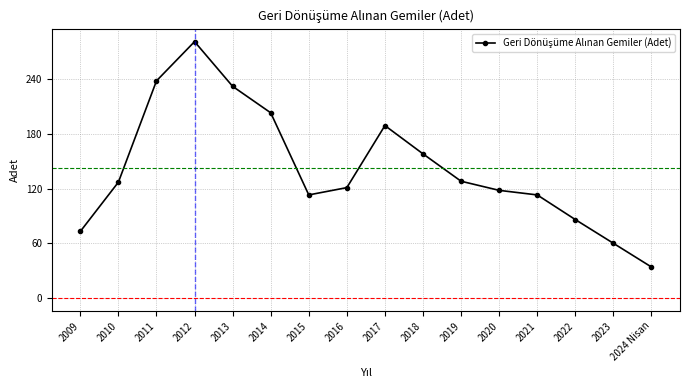

Is this an area chart (filled region under the line)?

No